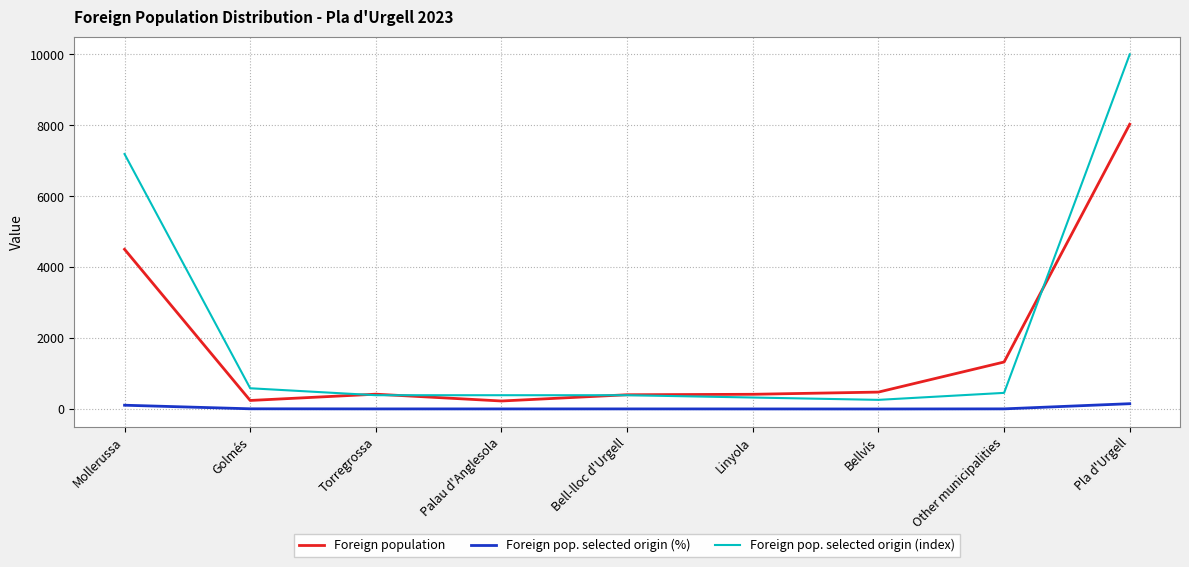

What position from the right is Mollerussa?

9